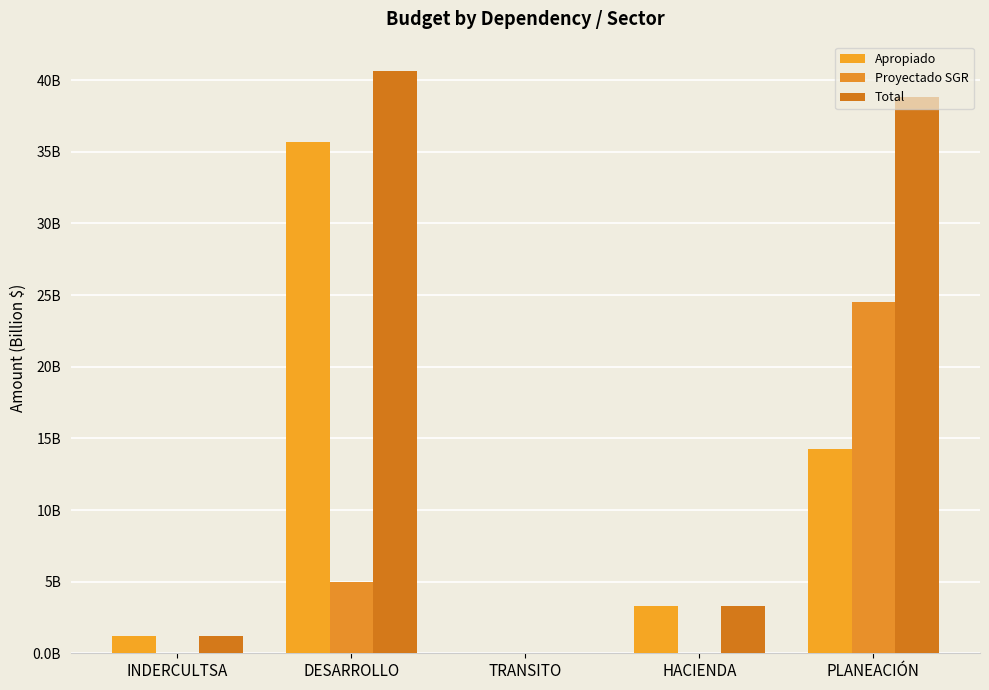

Reading left to right, what are all the values shown in this chart?

Apropiado: INDERCULTSA=1.2	DESARROLLO=35.7	TRANSITO=0.1	HACIENDA=3.3	PLANEACIÓN=14.3
Proyectado SGR: INDERCULTSA=0.0	DESARROLLO=5.0	TRANSITO=0.0	HACIENDA=0.0	PLANEACIÓN=24.5
Total: INDERCULTSA=1.2	DESARROLLO=40.7	TRANSITO=0.1	HACIENDA=3.3	PLANEACIÓN=38.8